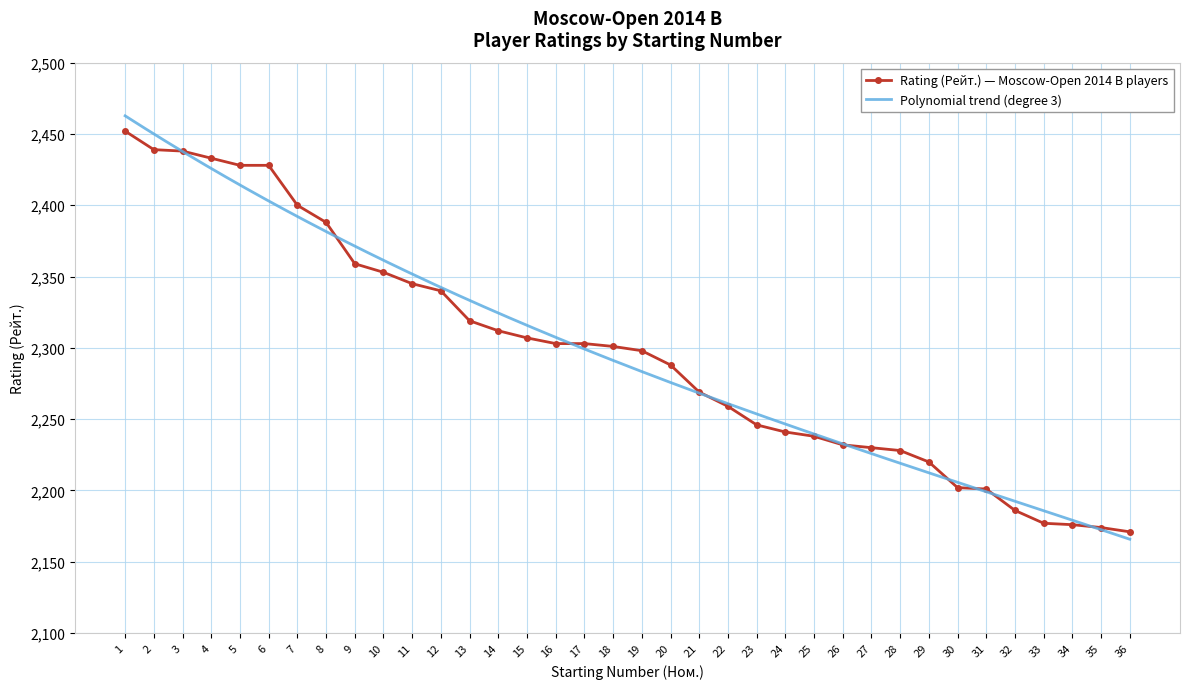

Reading left to right, list all the values displayed in this chart.

2452	2439	2438	2433	2428	2428	2400	2388	2359	2353	2345	2340	2319	2312	2307	2303	2303	2301	2298	2288	2269	2259	2246	2241	2238	2232	2230	2228	2220	2202	2201	2186	2177	2176	2174	2171